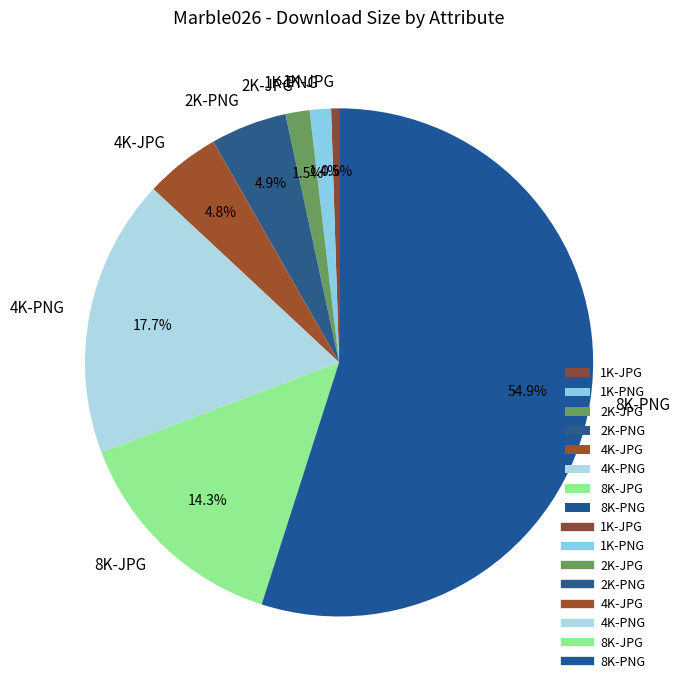

How much of the chart is everything except 1K-JPG?

99.5%